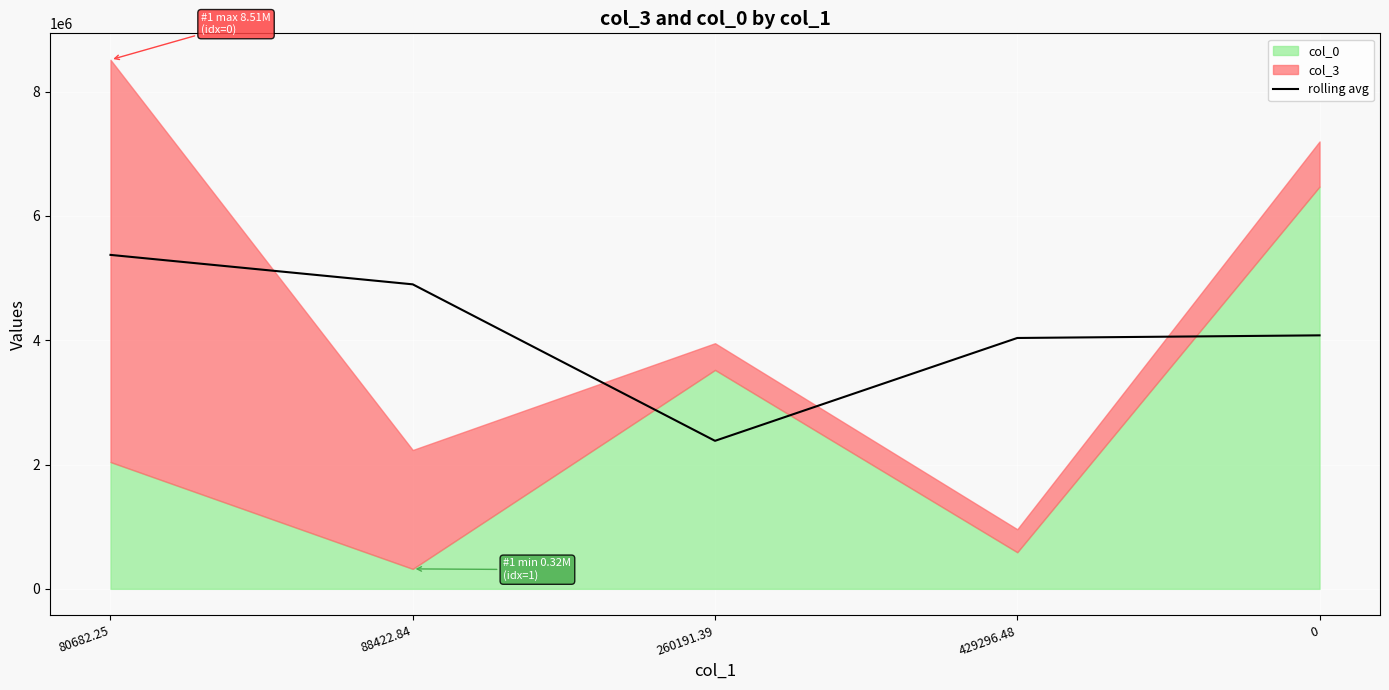

Is it true that rolling avg equals 2675633.4 at 0?

False